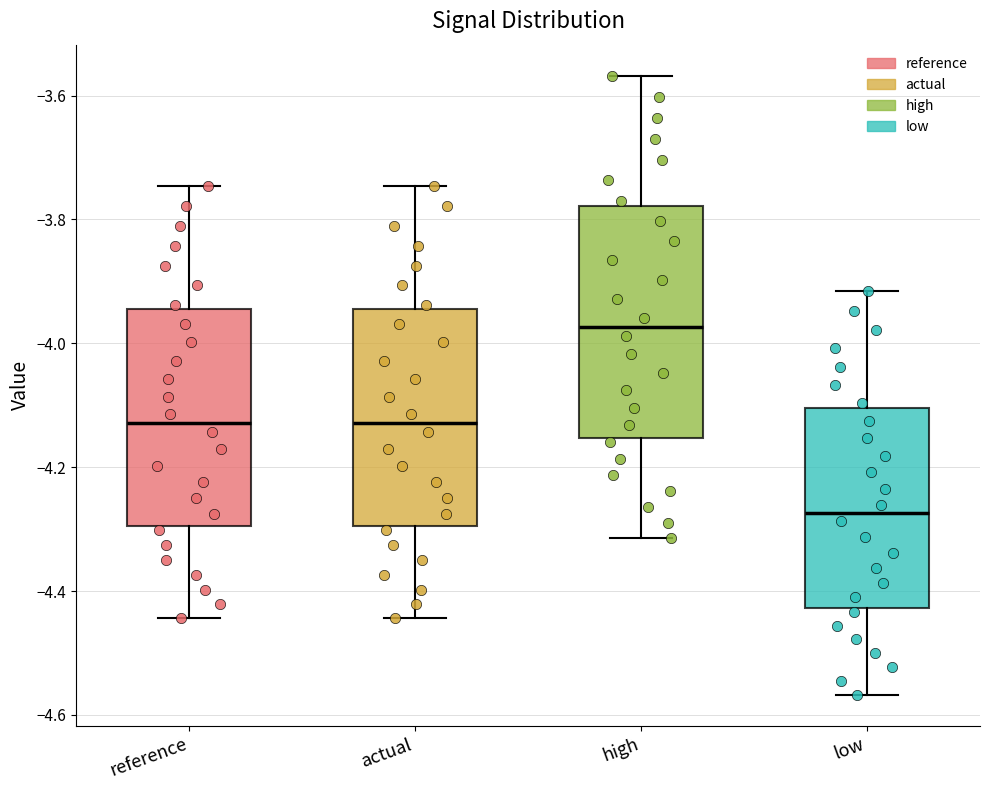

Where does the lower whisker of the box for high end on the y-axis? The values are not printed on the chart, so give them approximately, as read against the axis.

-4.32